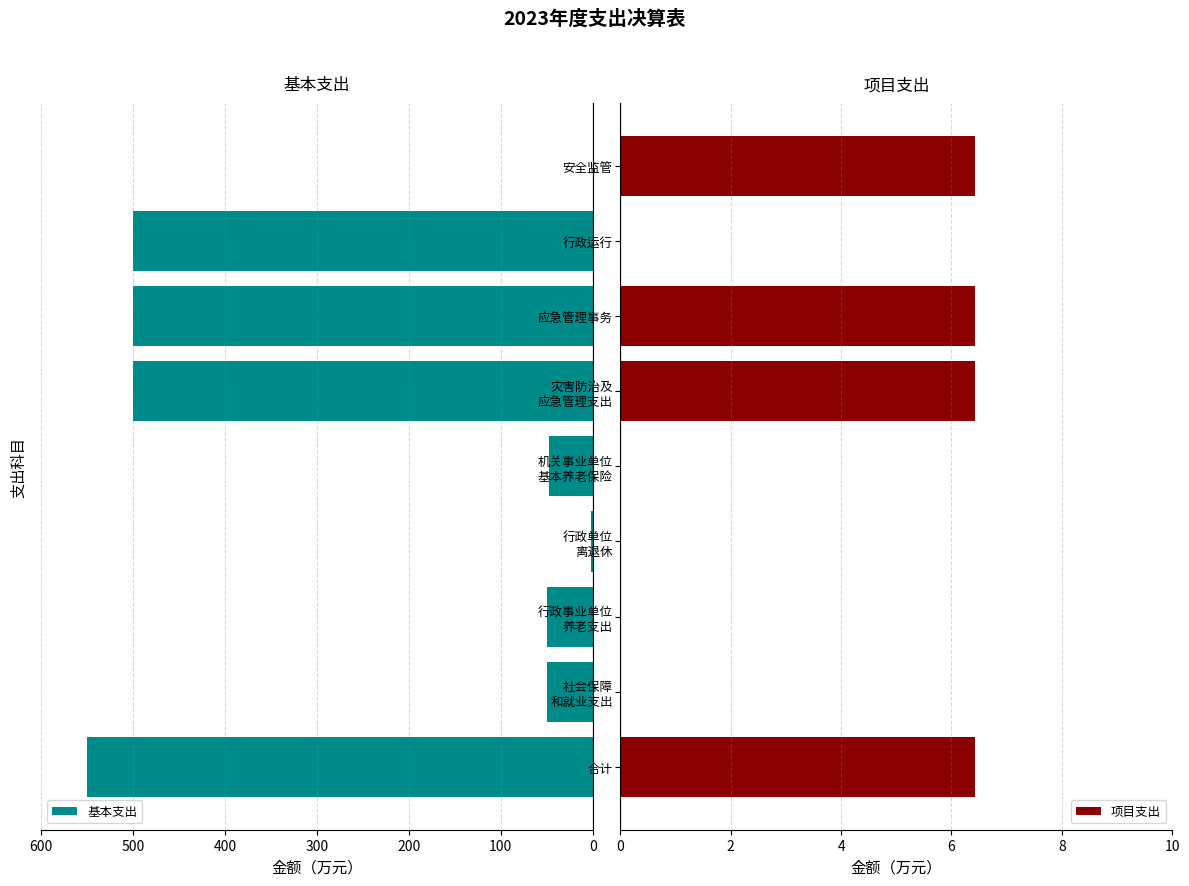

What is the difference between the maximum and minimum values in the 基本支出 series?

549.6